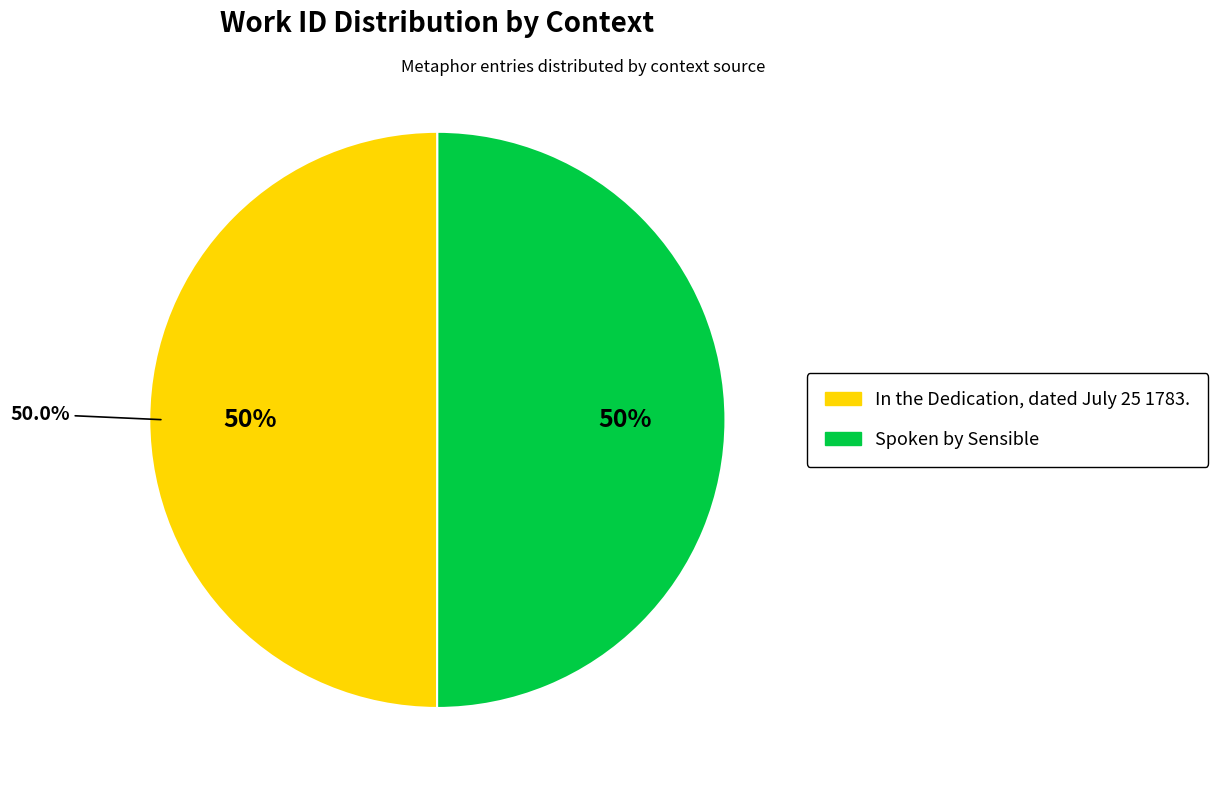

How many slices are in this pie chart?

2